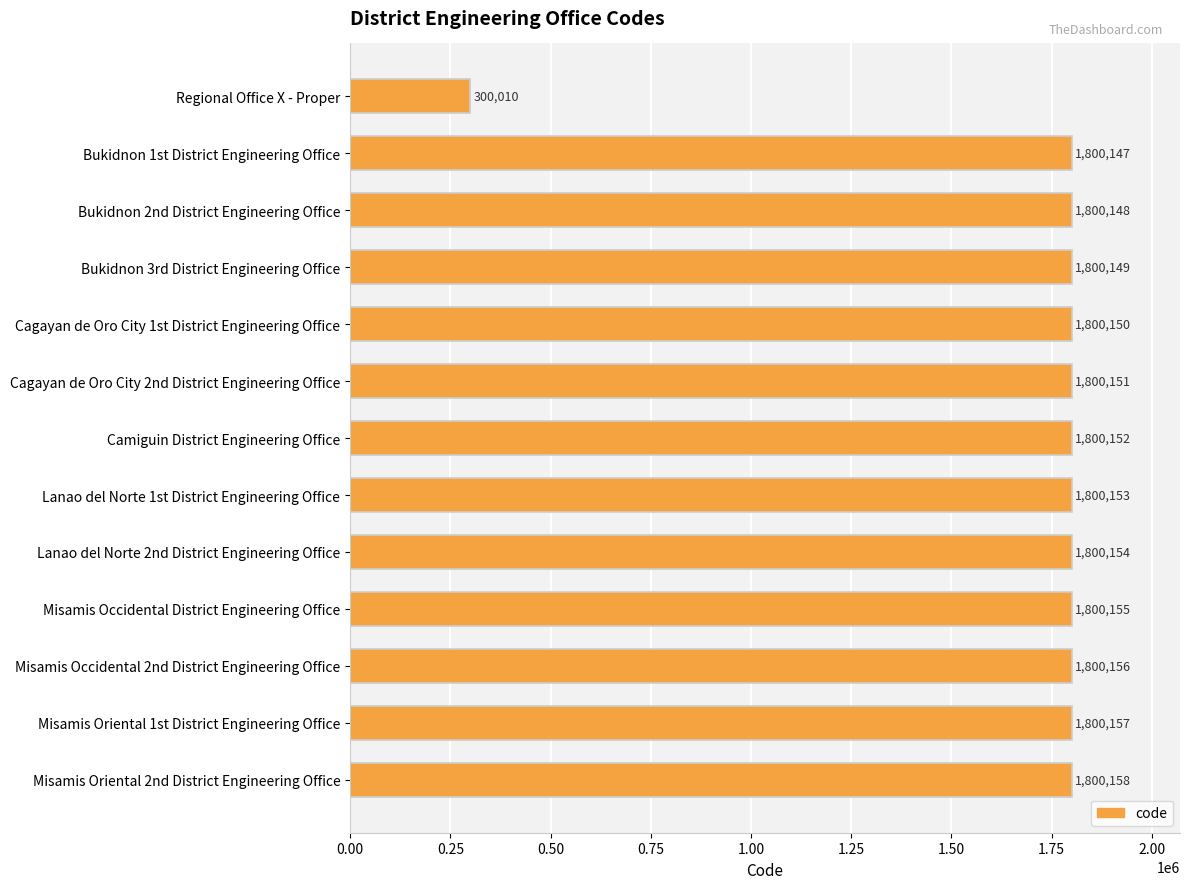

The value at Cagayan de Oro City 1st District Engineering Office is 1800150. True or false?

True